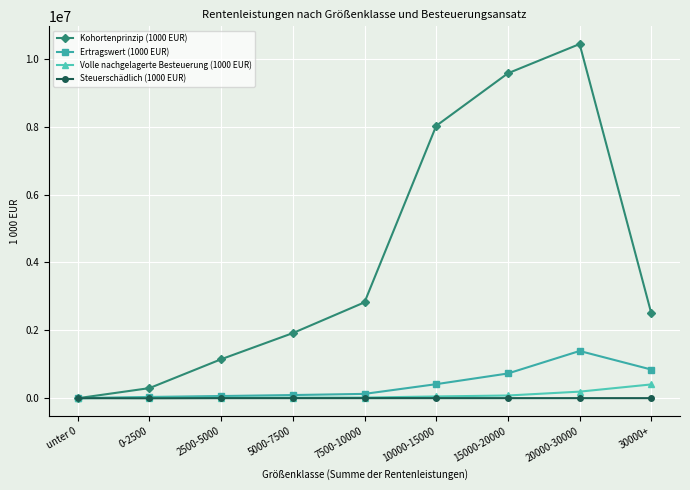

What is the sum of all Ertragswert (1000 EUR) values?

3686646